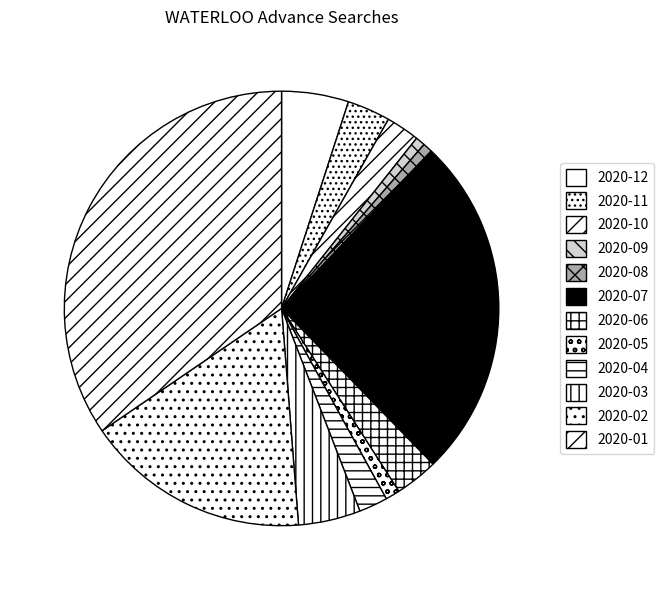

Which category has the biggest portion of the pie?

2020-01